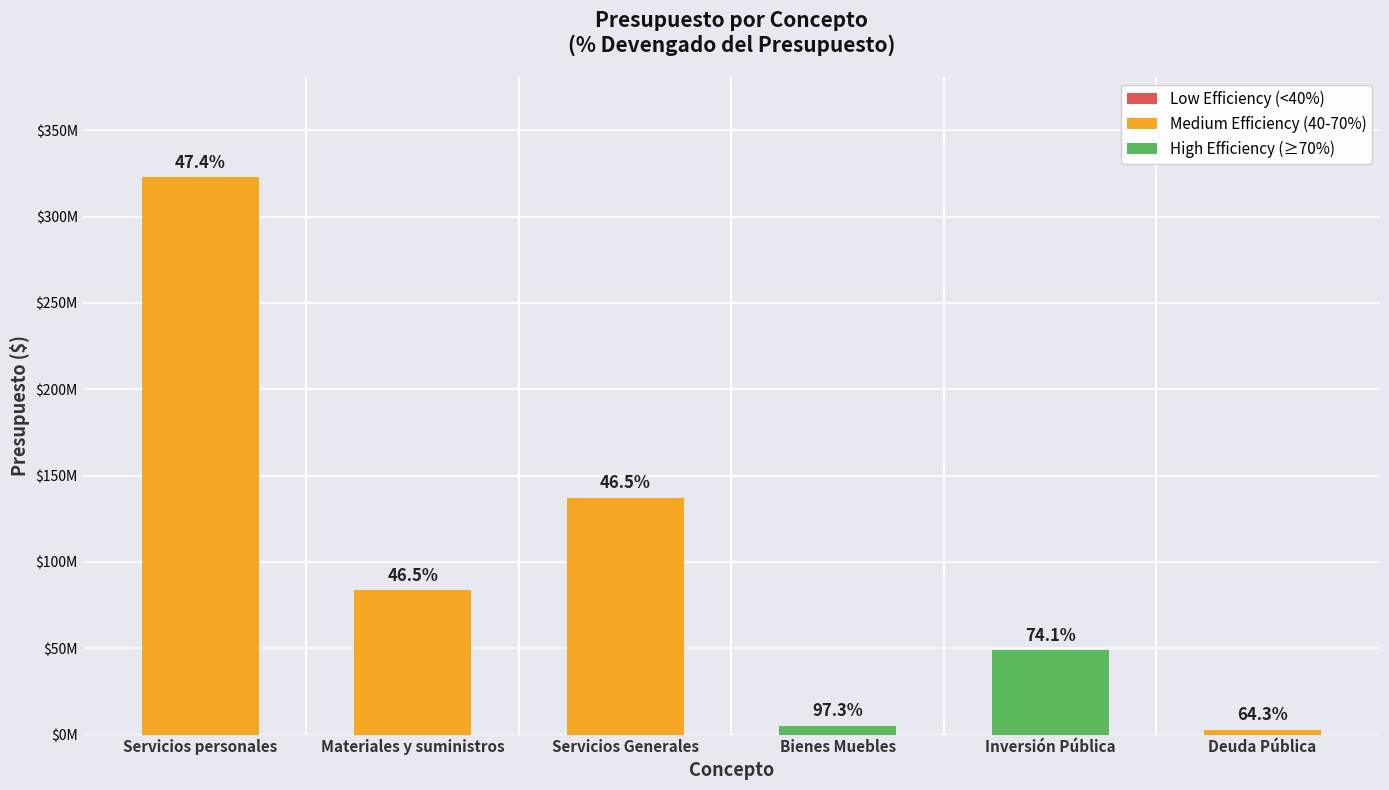

At which label is the value closest to 162849551?

Servicios Generales